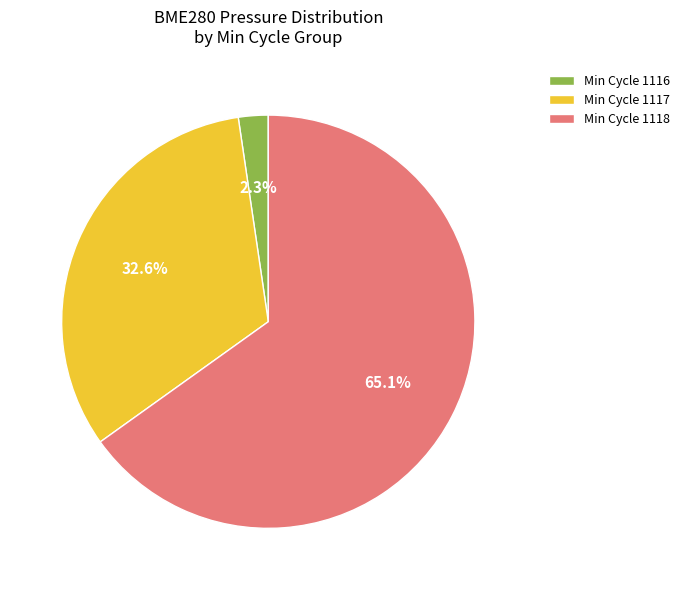

Rank the categories by value from lowest to highest.

Min Cycle 1116, Min Cycle 1117, Min Cycle 1118